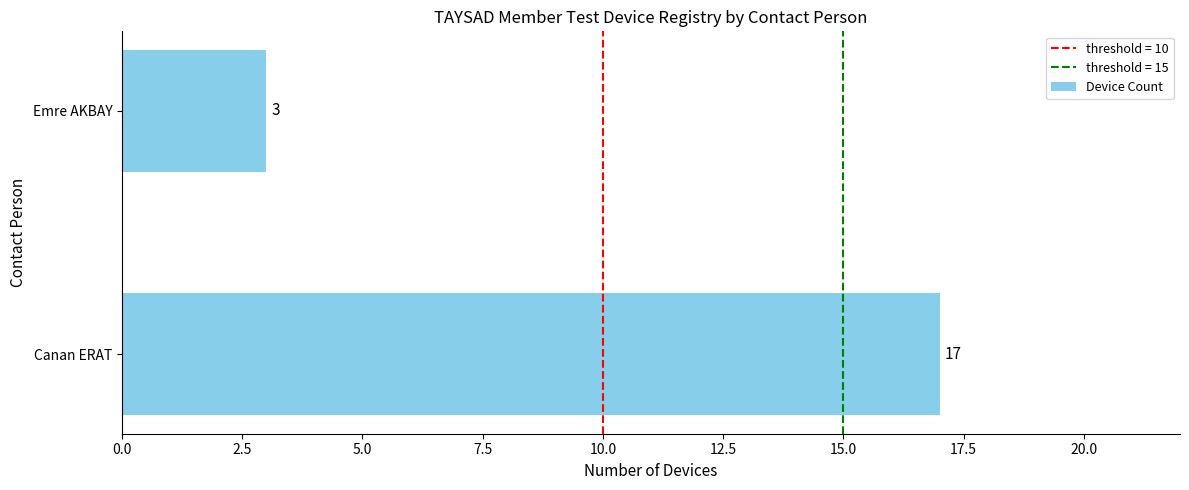

Reading top to bottom, list all the values displayed in this chart.

Emre AKBAY=3	Canan ERAT=17